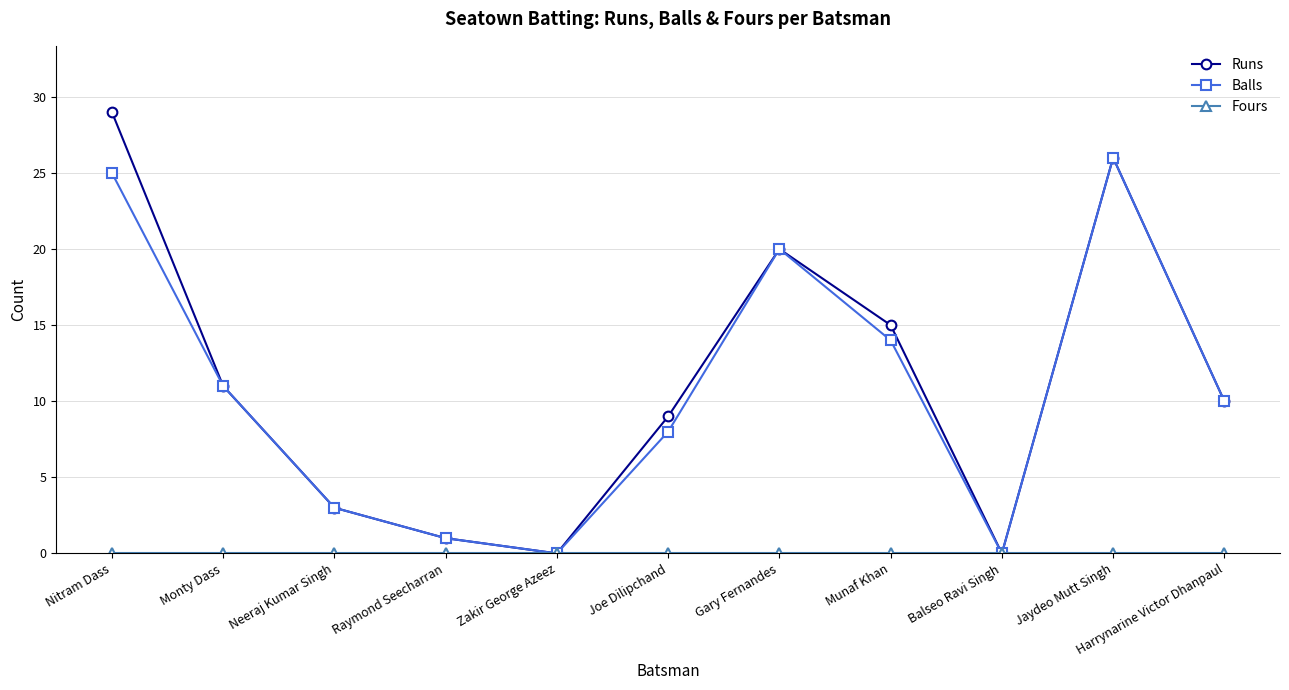

At which category is the sum across all series the highest?

Nitram Dass